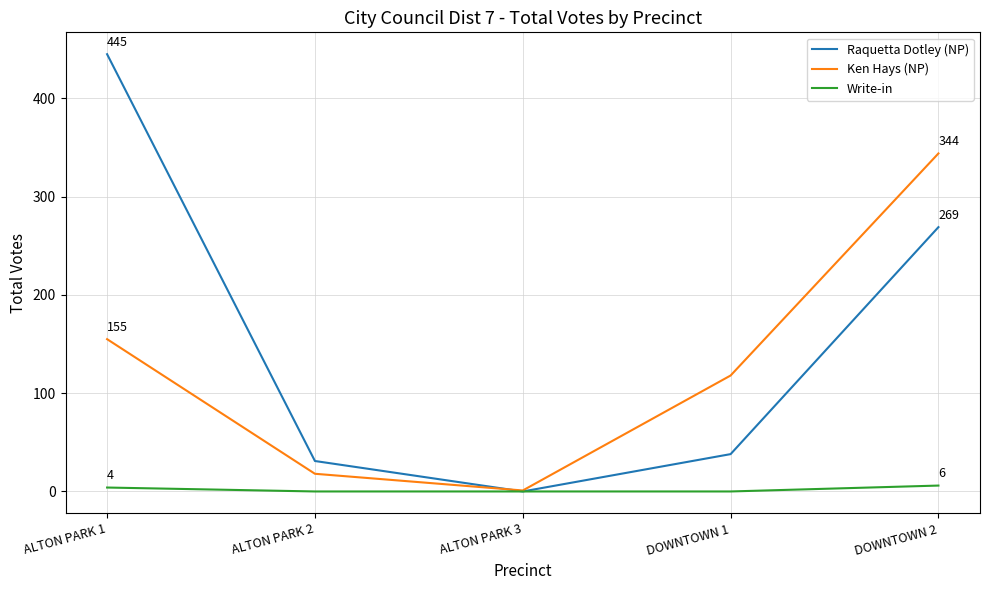

What is the difference between the Ken Hays (NP) values at ALTON PARK 3 and ALTON PARK 1?

154